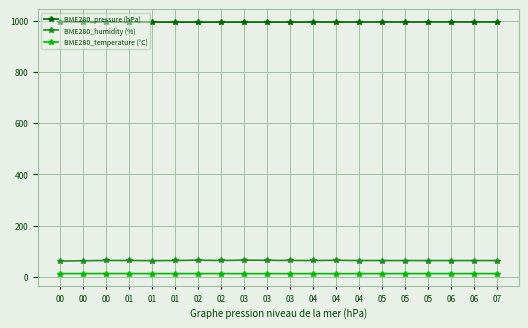

What is the difference between the second highest and second lowest values in the BME280_temperature (°C) series?

0.3